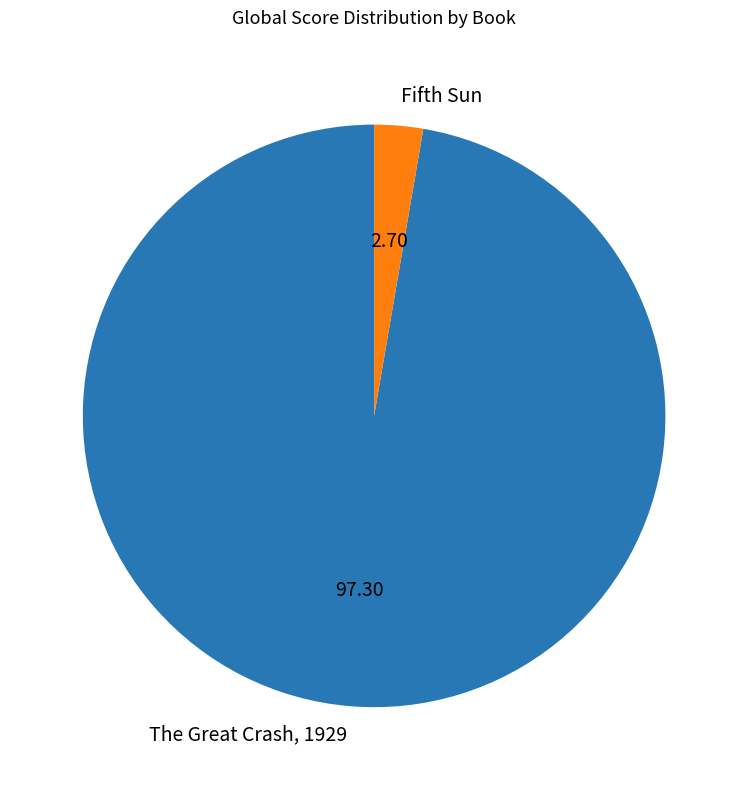

Is Fifth Sun the majority of the pie?

No